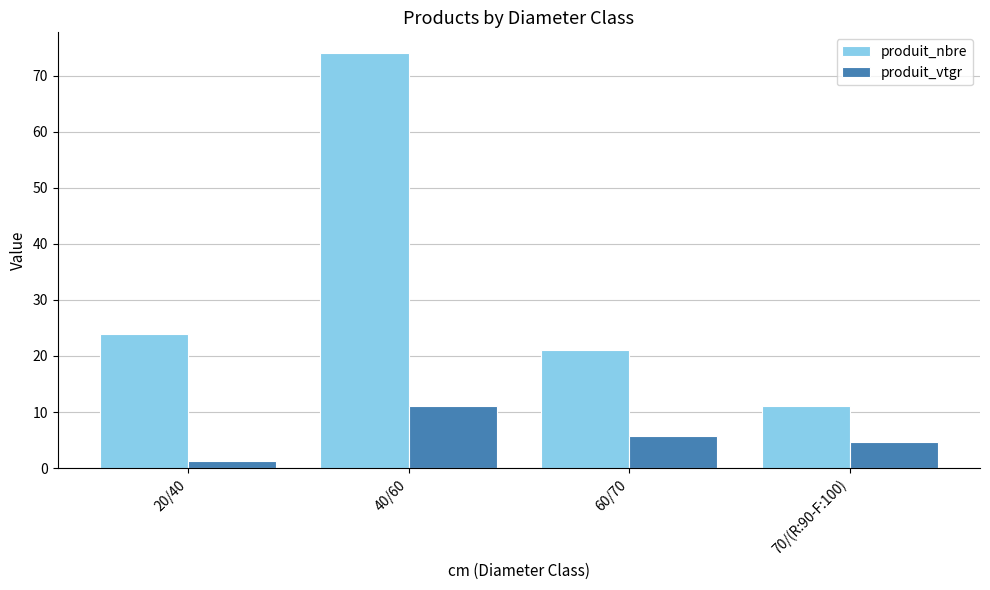

True or false: produit_nbre has a value of 10.7 at 60/70.

False